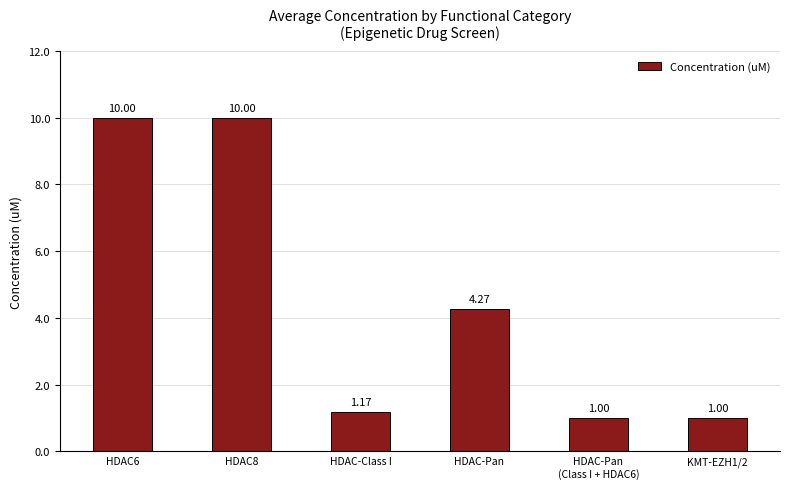

What is the value of the 2nd bar from the left?

10.0